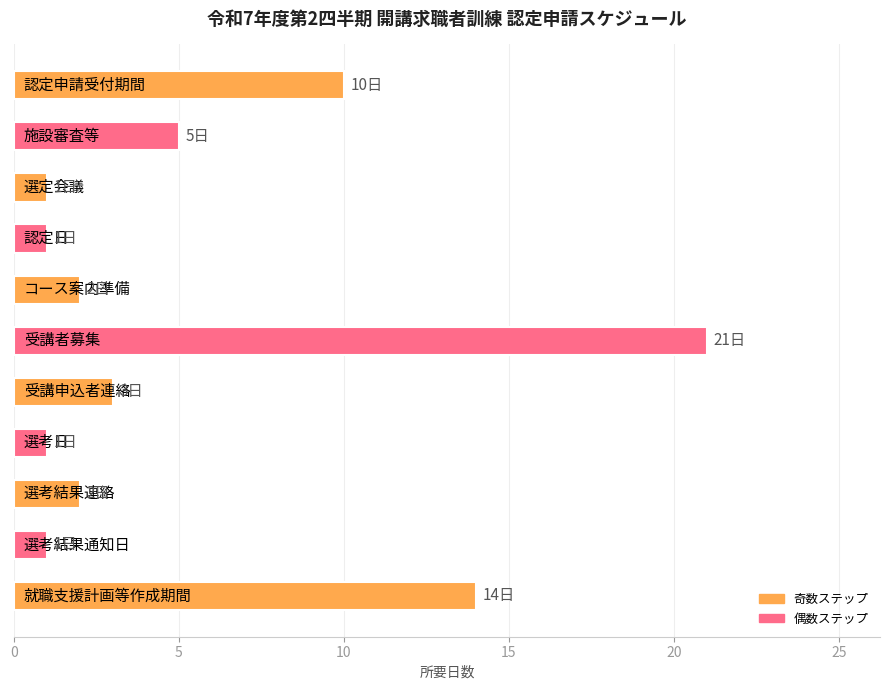

What is the greatest value displayed?

21